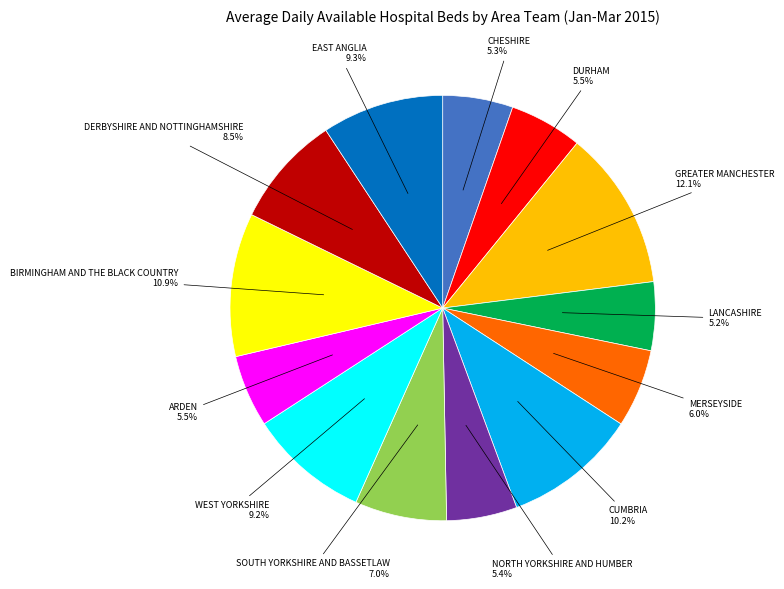

To the nearest percent, what is the average slice percentage?

8%